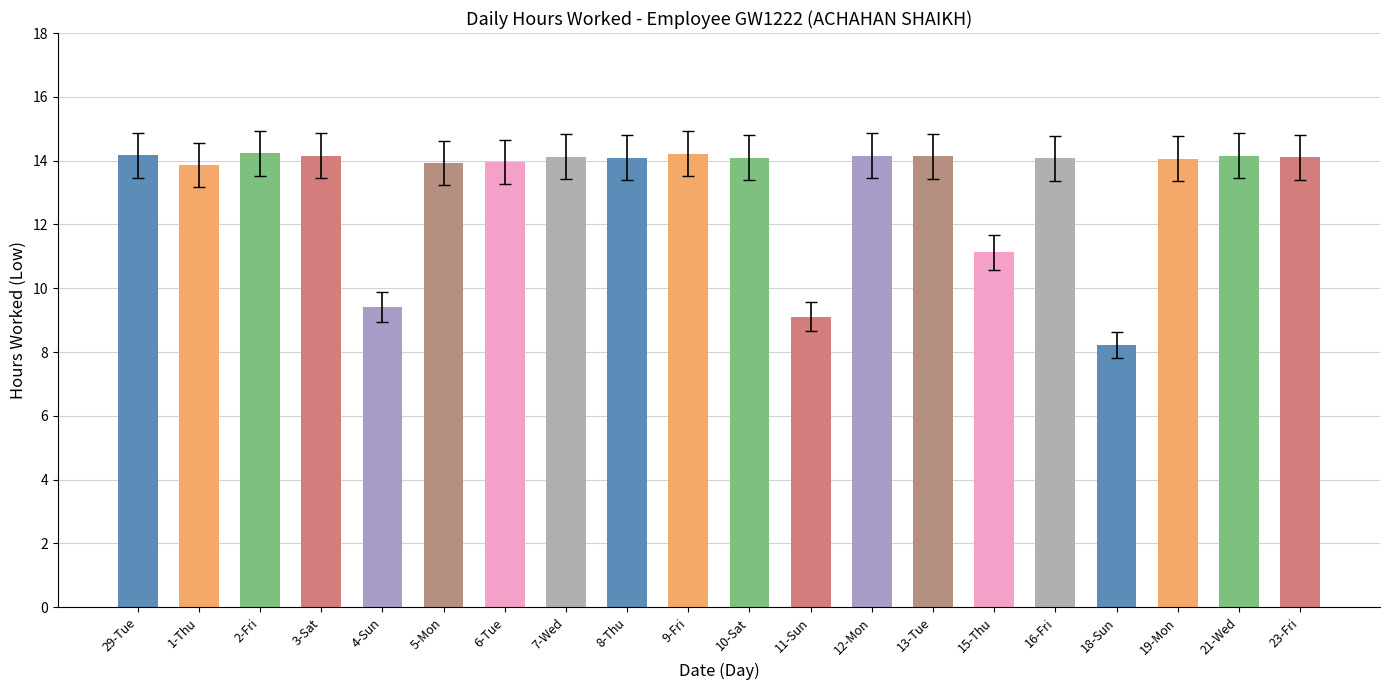

List the labels in order of value, largest first.

2-Fri, 9-Fri, 29-Tue, 12-Mon, 3-Sat, 21-Wed, 13-Tue, 7-Wed, 23-Fri, 8-Thu, 10-Sat, 16-Fri, 19-Mon, 6-Tue, 5-Mon, 1-Thu, 15-Thu, 4-Sun, 11-Sun, 18-Sun